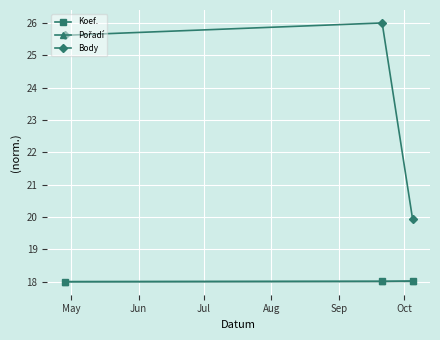

Which series has the largest range (max minus min)?

Body